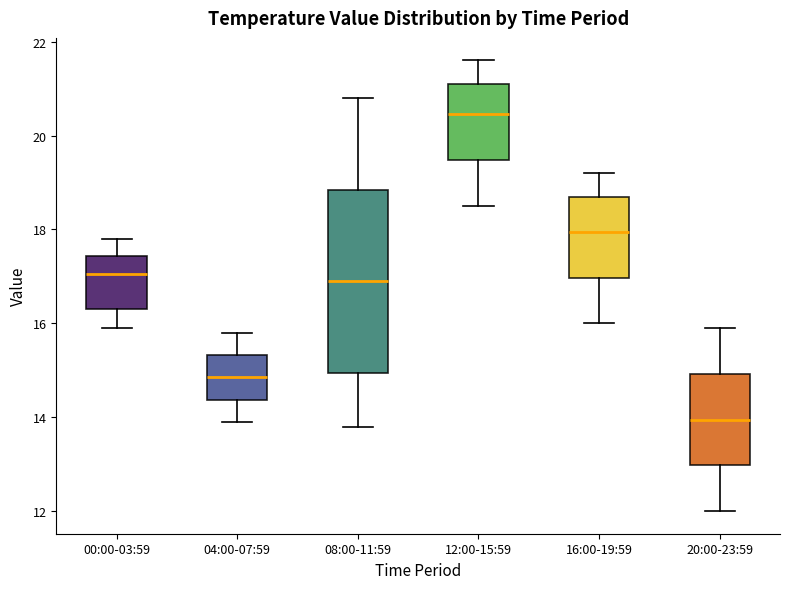

Which box is the tallest, from its lower edge to its upper edge?

08:00-11:59